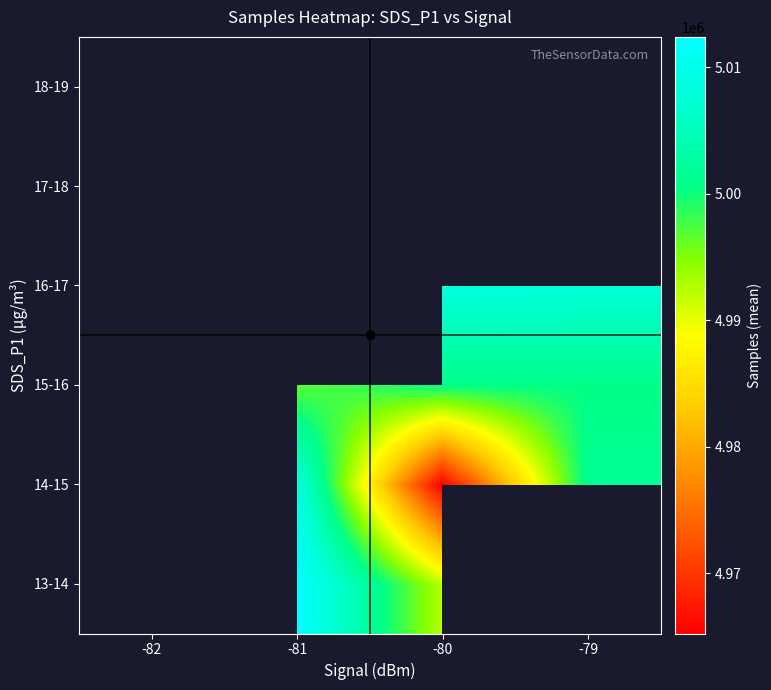

What is the minimum value shown in the chart?

4965243.0